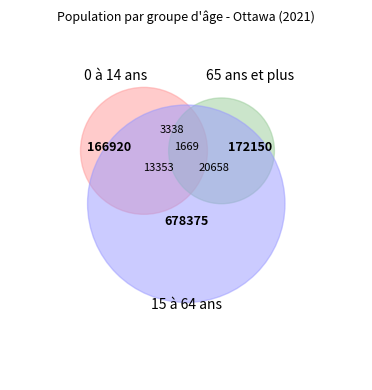

What is the change in value from 0 à 14 ans to 65 ans et plus?

+5230